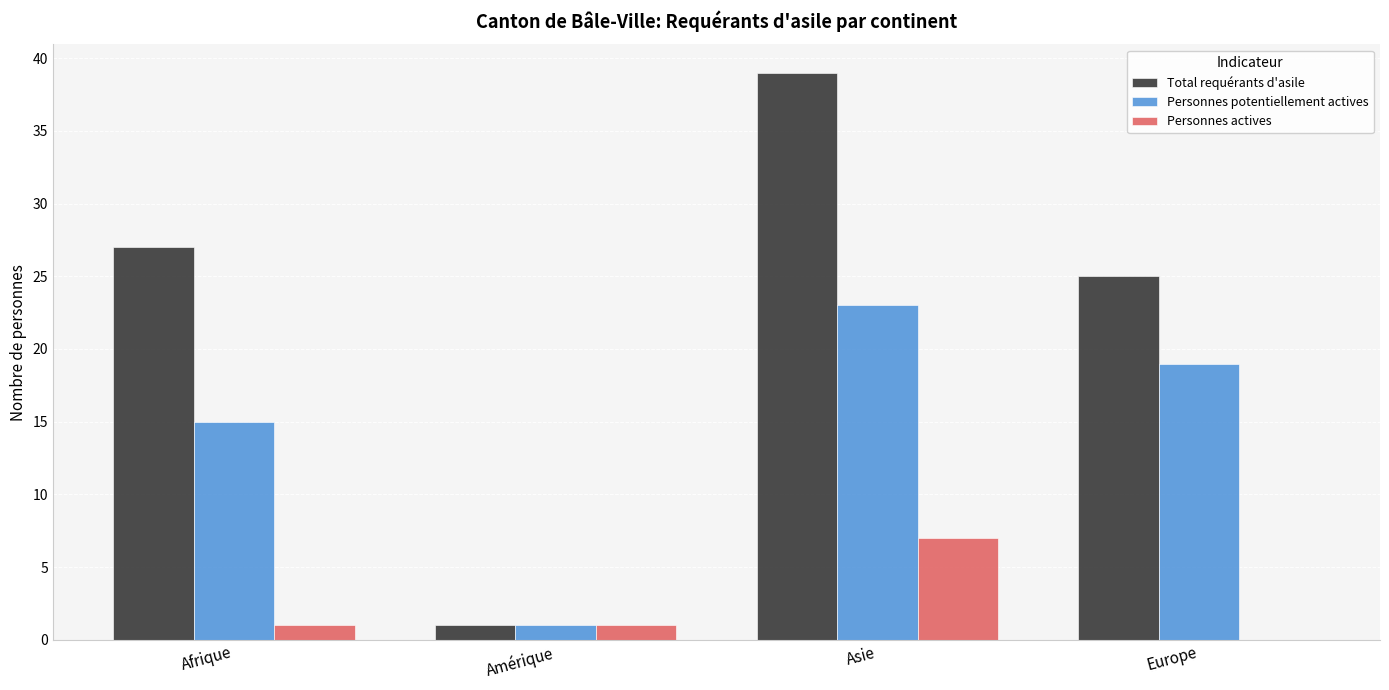

What are all the series names shown in the legend?

Total requérants d'asile, Personnes potentiellement actives, Personnes actives